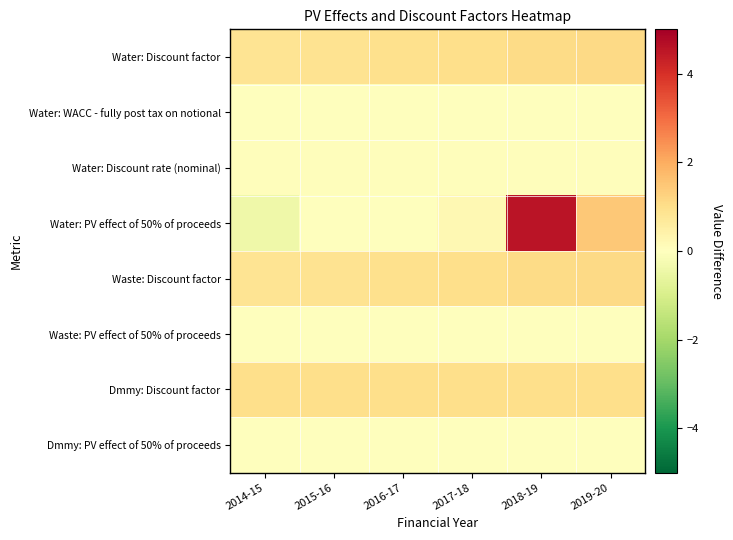

What is the spread (max minus min) of values at 2014-15?

1.4